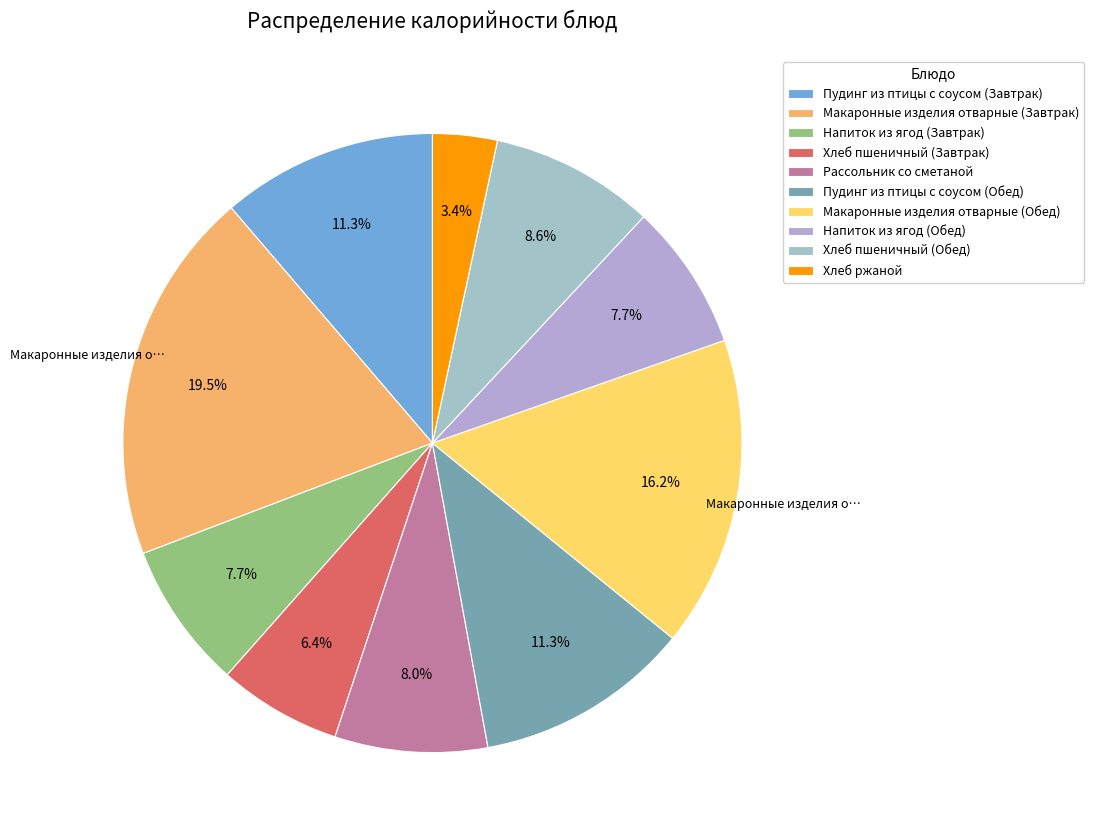

Is it true that Напиток из ягод (Завтрак) is 18% of the pie?

False